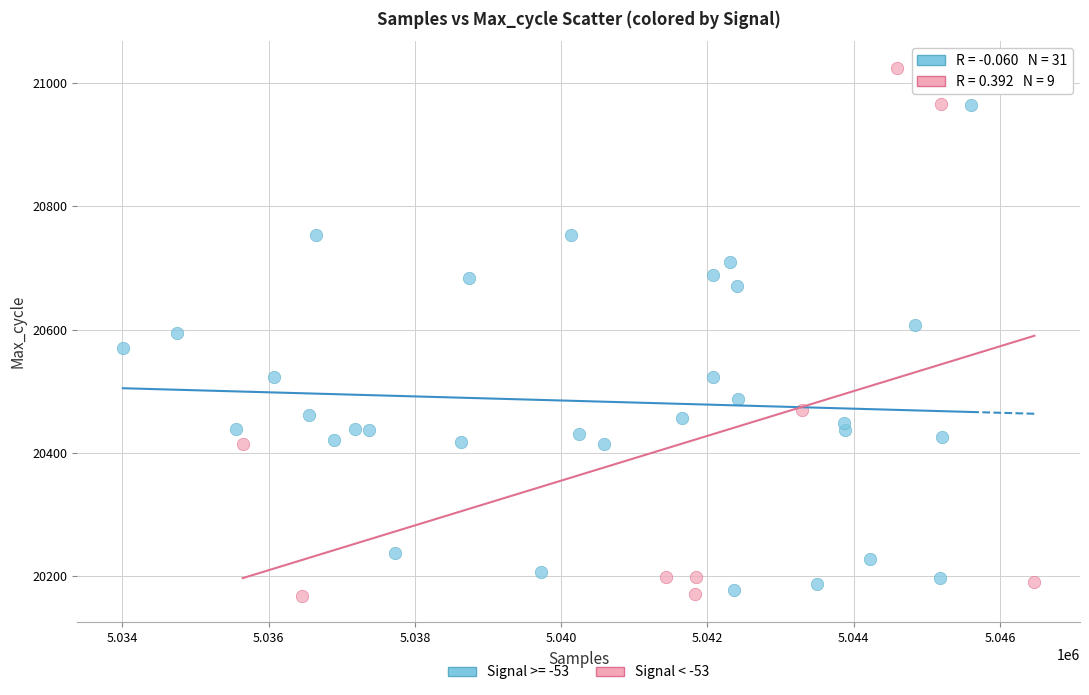

Which series contains the highest Y value?

Signal < -53